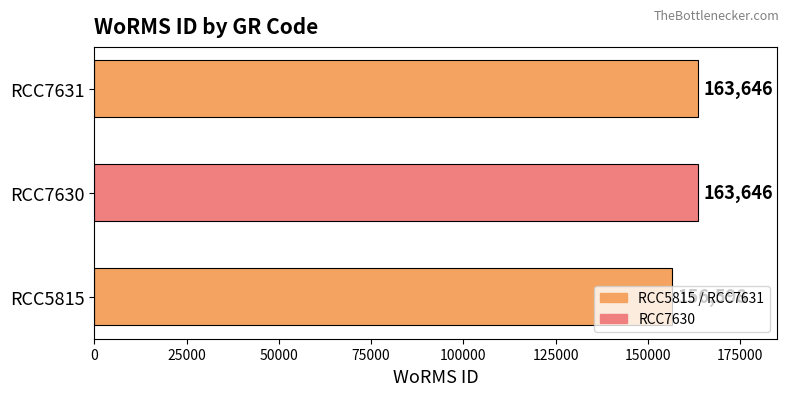

The chart shows a value of 163646 at RCC7630. True or false?

True